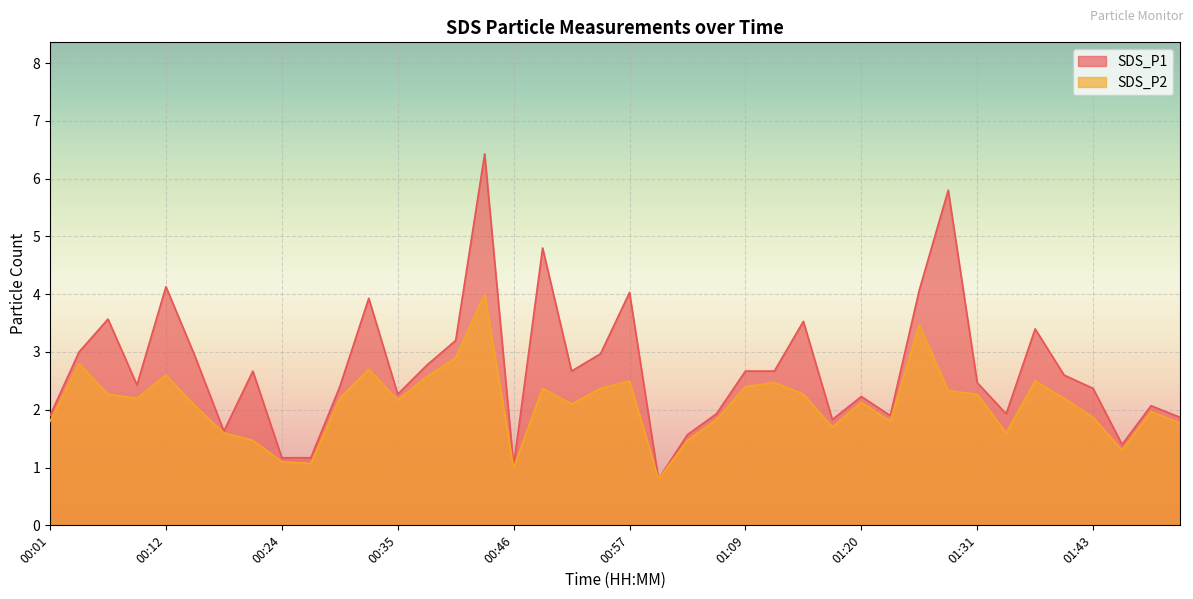

What is the label of the 6th point from the left?

00:15